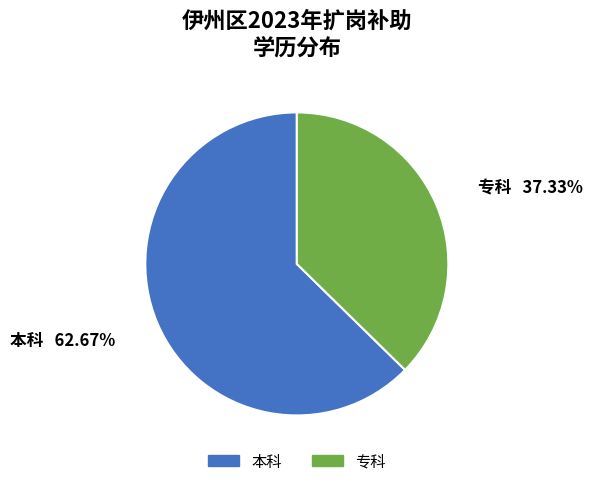

To the nearest percent, what is the difference between the largest and smallest slice percentages?

25%